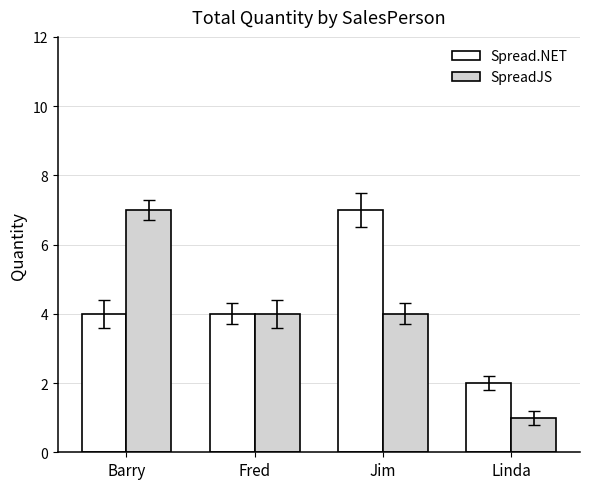

What is the label of the 2nd bar from the right?

Jim